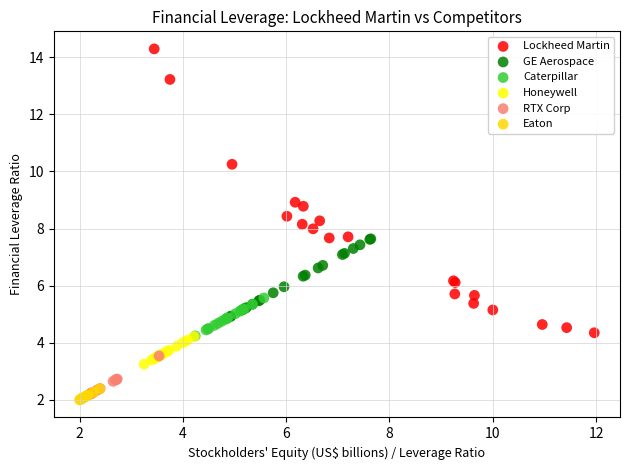

What are all the series names shown in the legend?

Lockheed Martin, GE Aerospace, Caterpillar, Honeywell, RTX Corp, Eaton